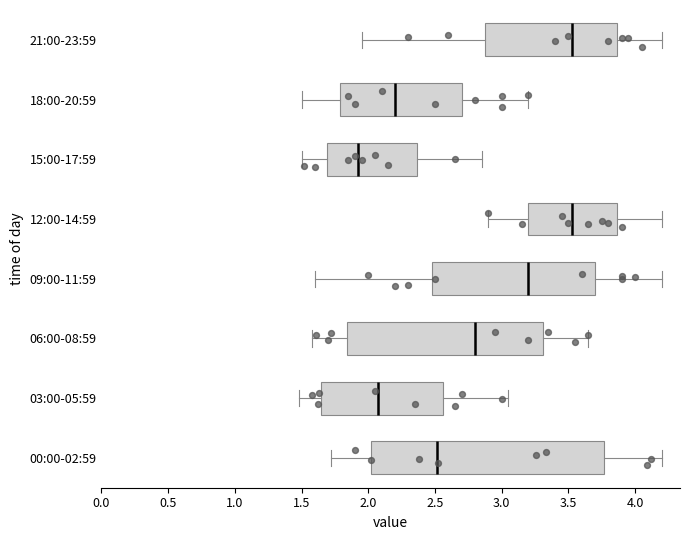

Where does the median line of the box for 00:00-02:59 sit on the x-axis? The values are not printed on the chart, so give them approximately, as read against the axis.

2.50